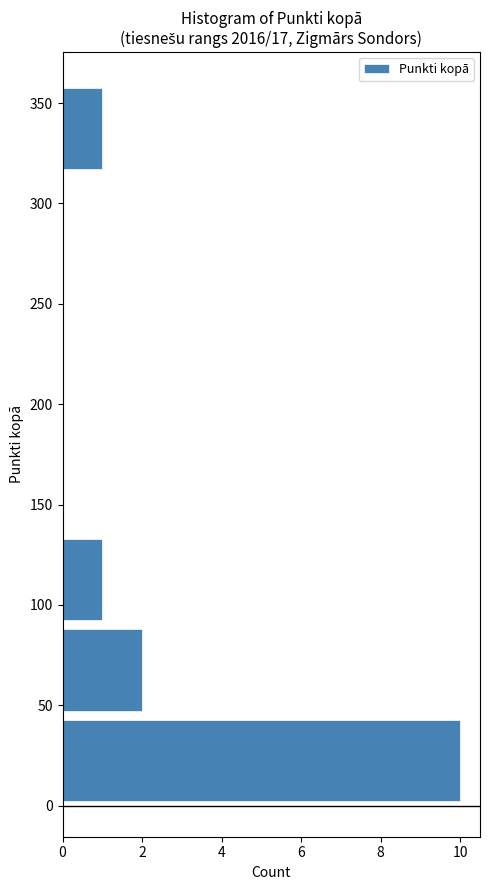

Reading bottom to top, transcribe this chart: for each bar, give the range it covers on the y-axis and its length. The values are not printed on the chart, so give them approximately, as read against the axis.

0 to 45: 10
45 to 90: 2
90 to 135: 1
135 to 180: 0
180 to 225: 0
225 to 270: 0
270 to 315: 0
315 to 360: 1